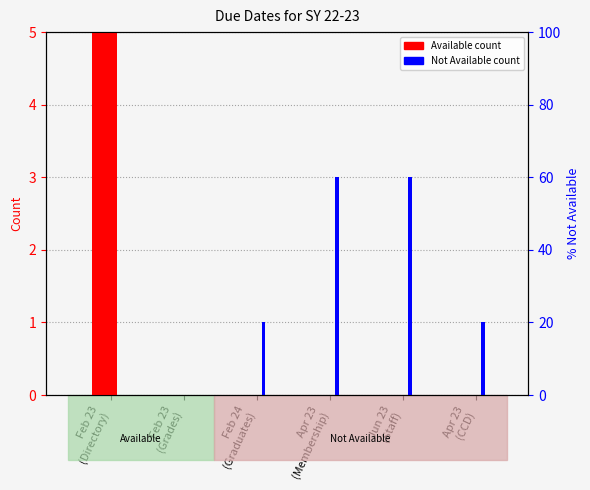

What position from the right is Apr 23
(Membership)?

3